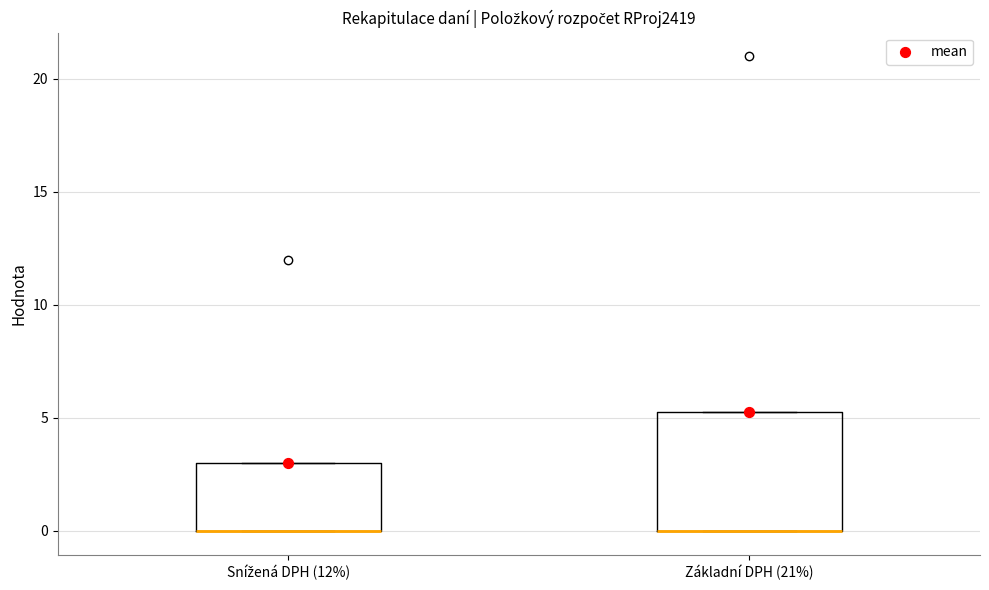

Where is the lower edge of the box for Snížená DPH (12%) on the y-axis? The values are not printed on the chart, so give them approximately, as read against the axis.

0.0